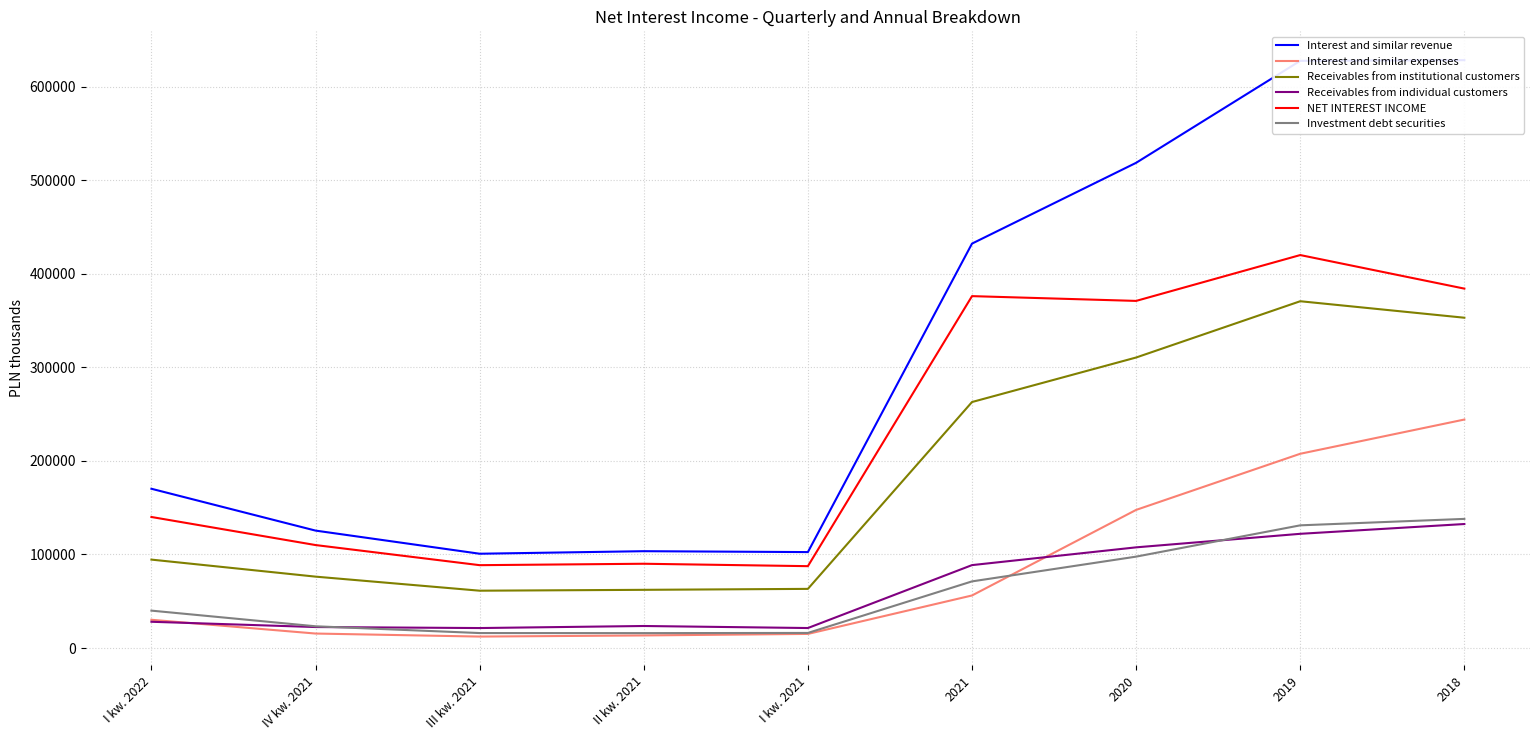

Reading left to right, extract all data points from this chart.

Interest and similar revenue: 170199	125485	100754	103475	102516	432230	518582	627590	628304
Interest and similar expenses: 30168	15453	12221	13425	15046	56145	147602	207603	244189
Receivables from institutional customers: 94476	76280	61246	62179	63196	262901	310481	370635	353008
Receivables from individual customers: 28033	22409	21327	23518	21342	88596	107582	122048	132510
NET INTEREST INCOME: 140031	110032	88533	90050	87470	376085	370980	419987	384115
Investment debt securities: 39948	23213	15976	15903	16104	71196	97657	131105	137992